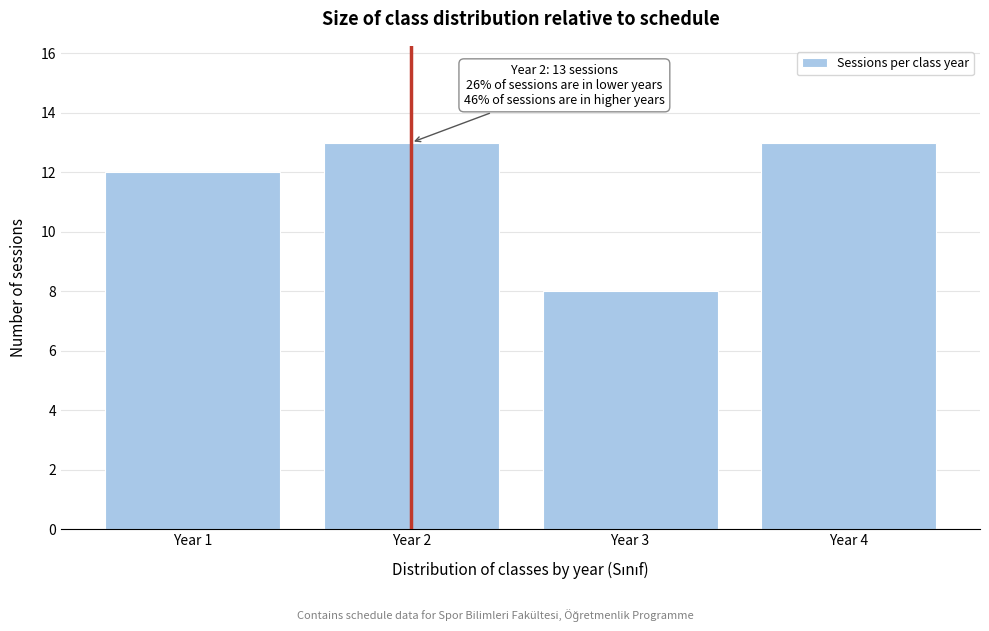

Reading left to right, extract all data points from this chart.

12	13	8	13